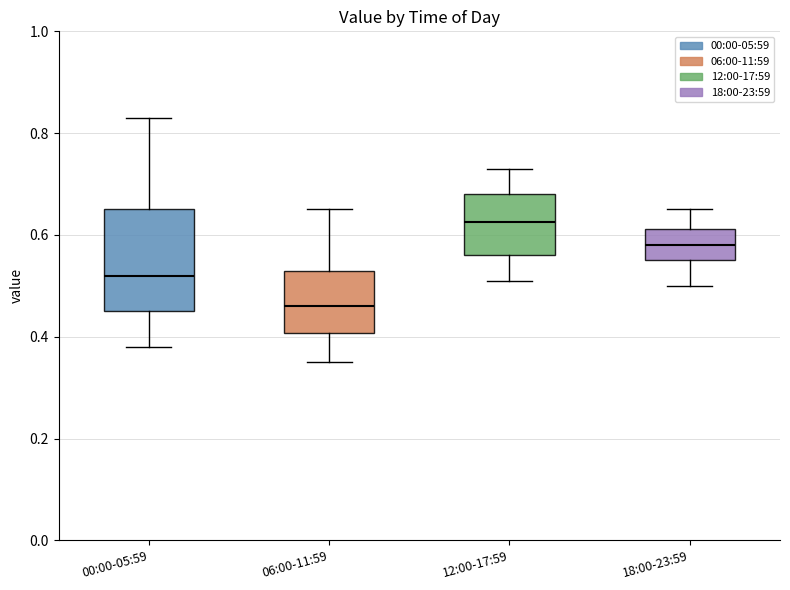

Which box has the highest median line?

12:00-17:59